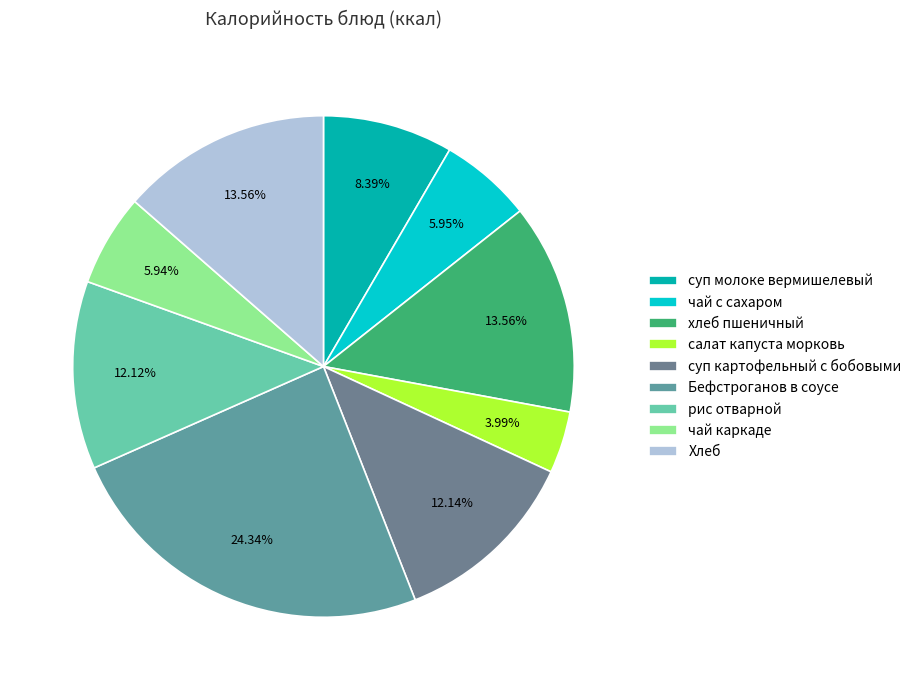

Is it true that хлеб пшеничный is 14% of the pie?

True